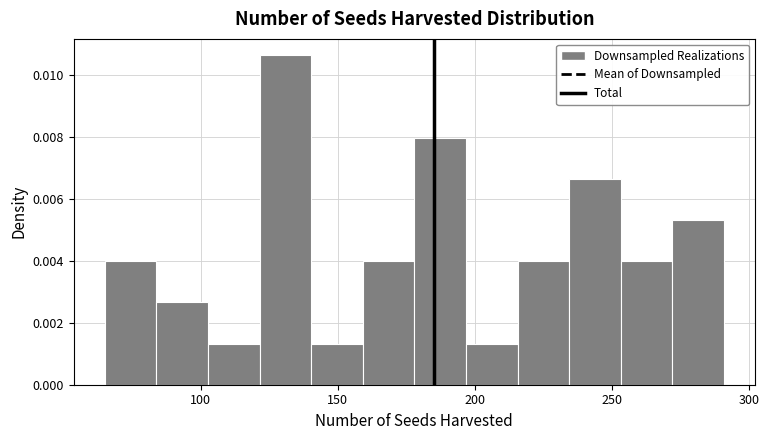

Read against the x-axis, roughly where is the centre of the tallest bar?

130